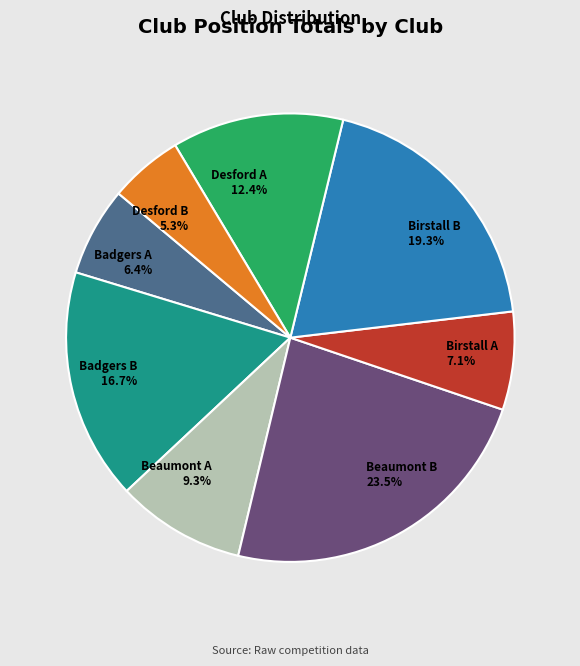

Rank the categories by value from highest to lowest.

Beaumont B, Birstall B, Badgers B, Desford A, Beaumont A, Birstall A, Badgers A, Desford B